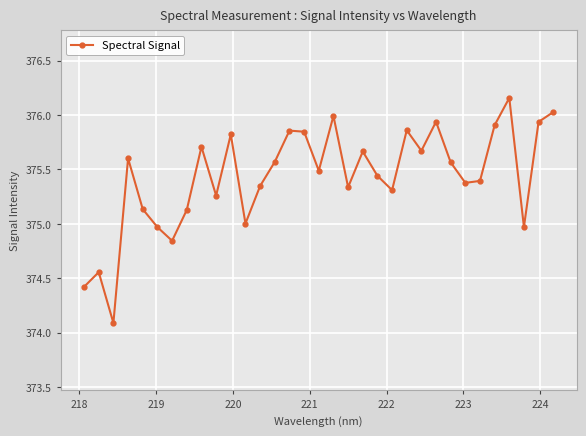

What is the sum of all values?

12389.2